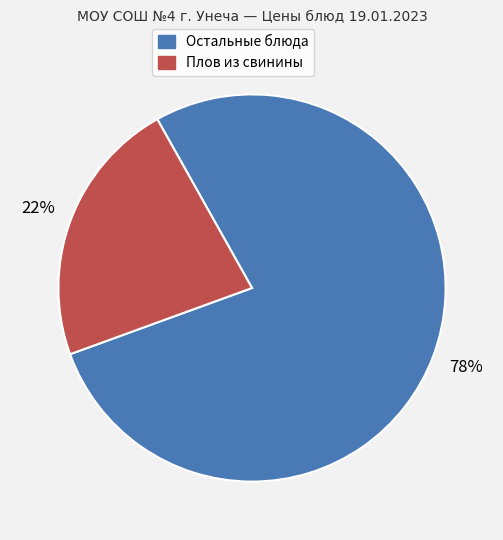

Count the number of slices in the pie.

2